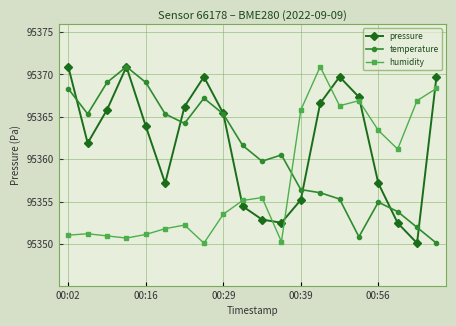

True or false: pressure and humidity cross at least once.

True